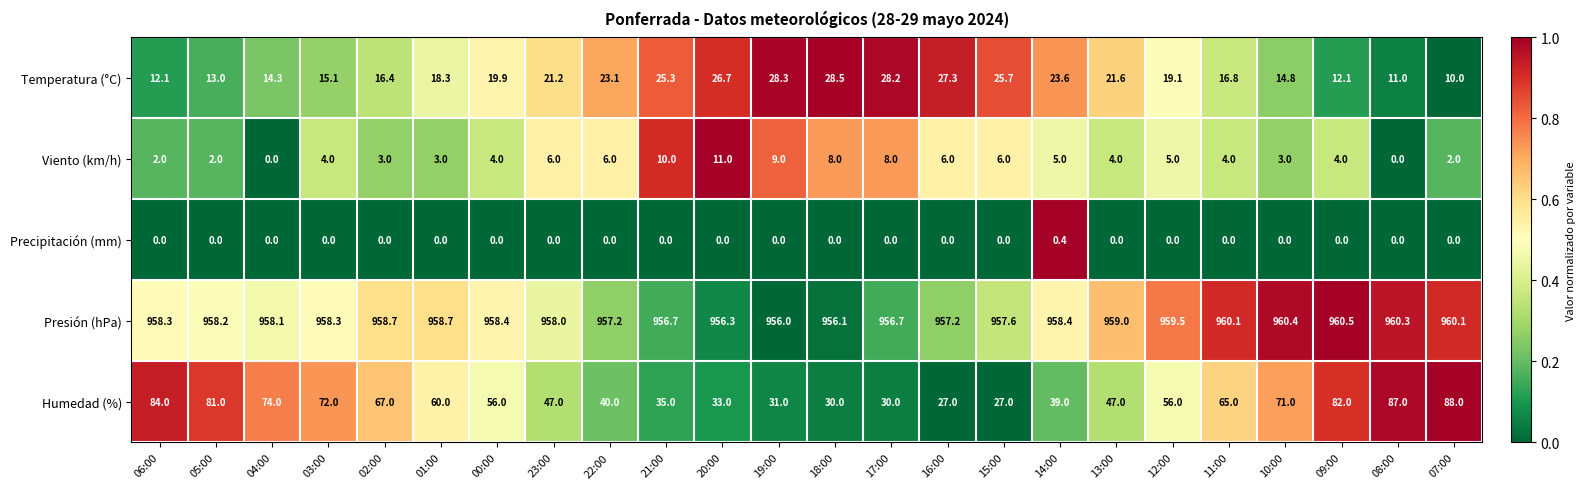

What is the sum of the Precipitación (mm) values at 02:00 and 14:00?

0.4